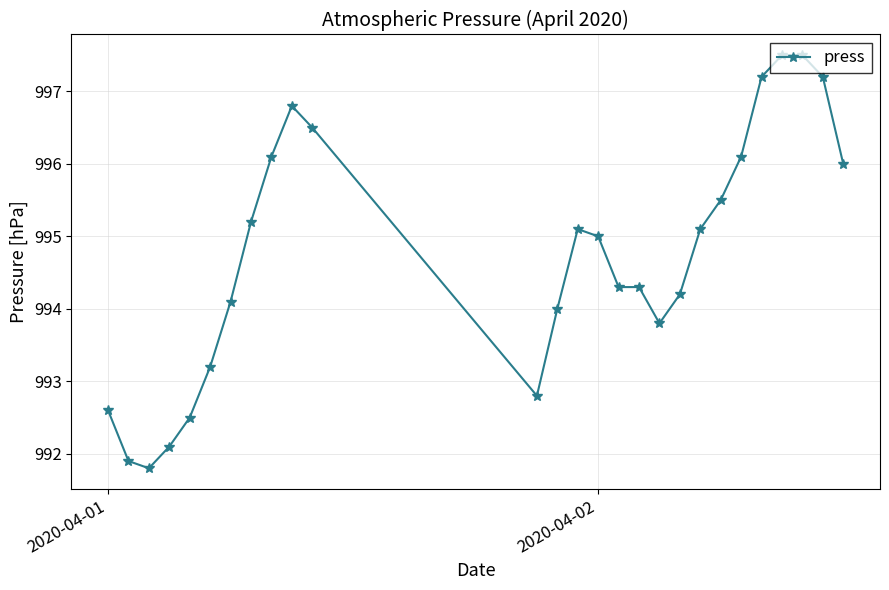

What is the value of the 6th point from the left?

993.2